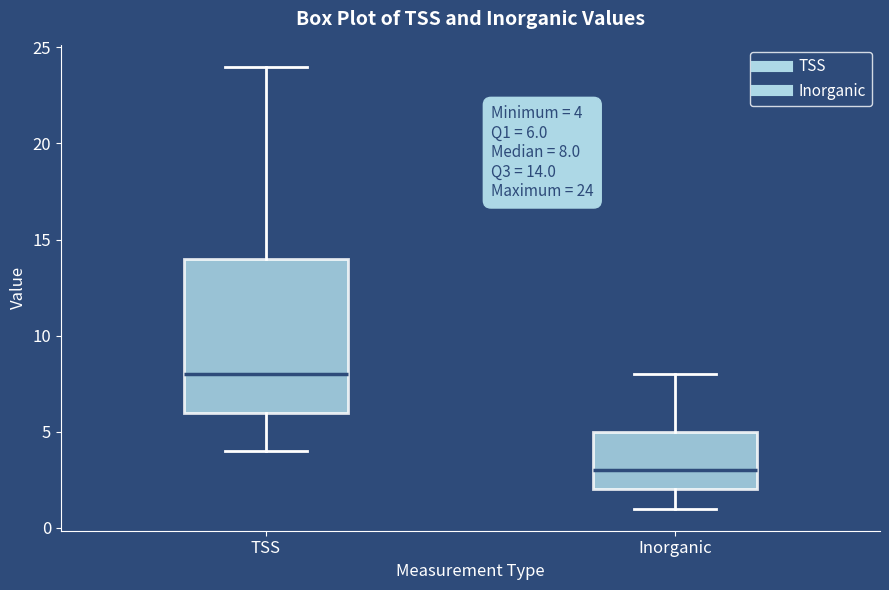

Which box is the tallest, from its lower edge to its upper edge?

TSS